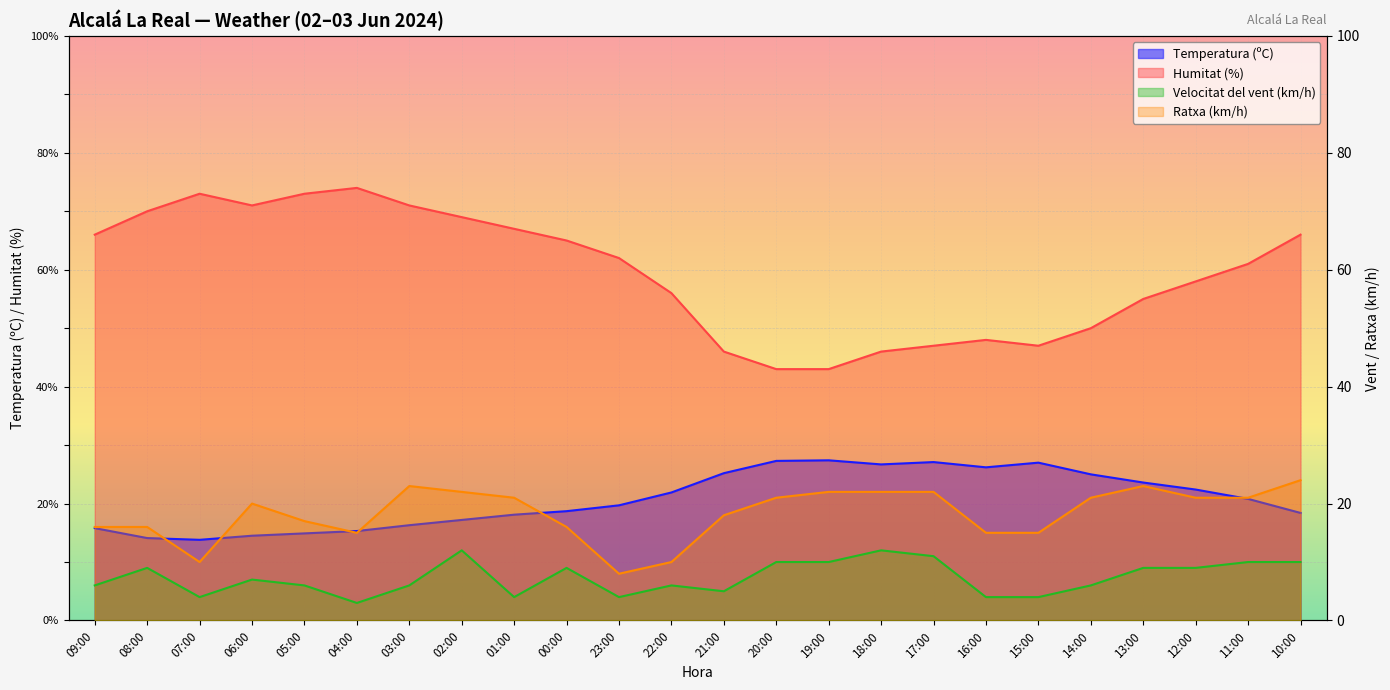

Which category has the lowest value across all series?

04:00